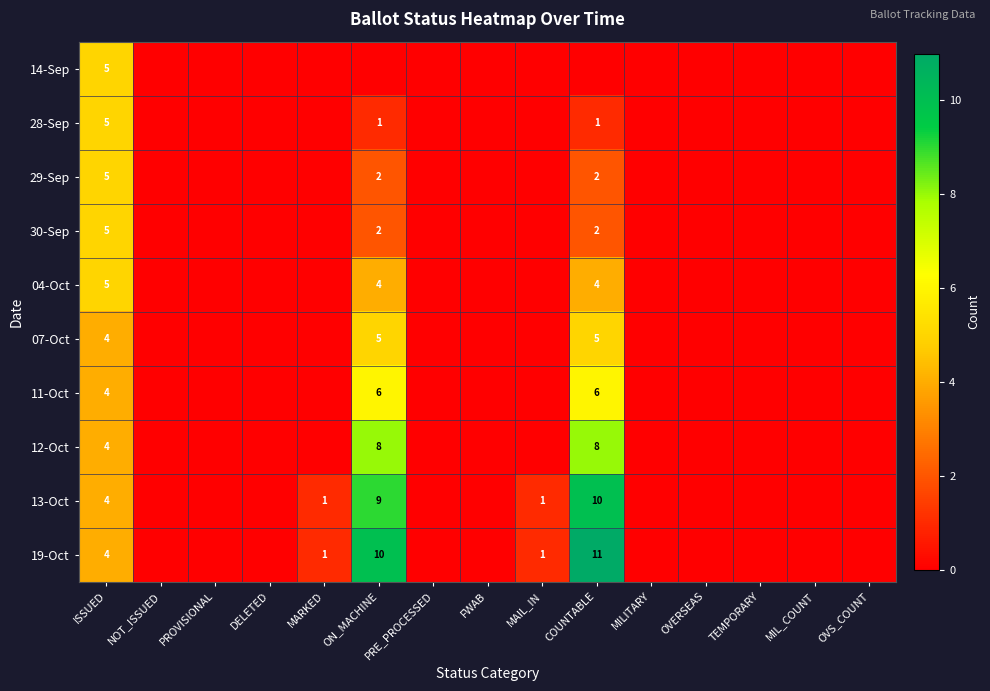

Is it true that 29-Sep equals 2 at COUNTABLE?

True